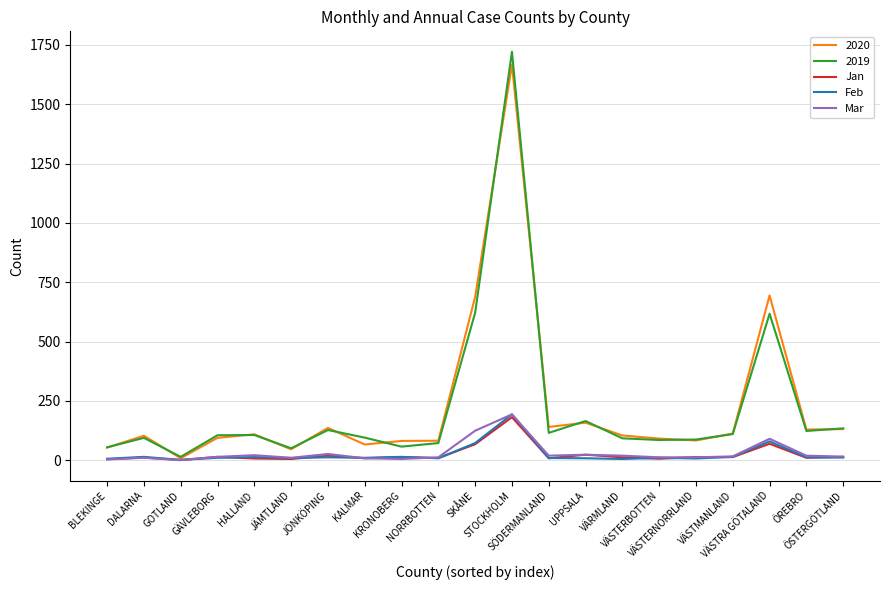

Which series has the largest range (max minus min)?

2019